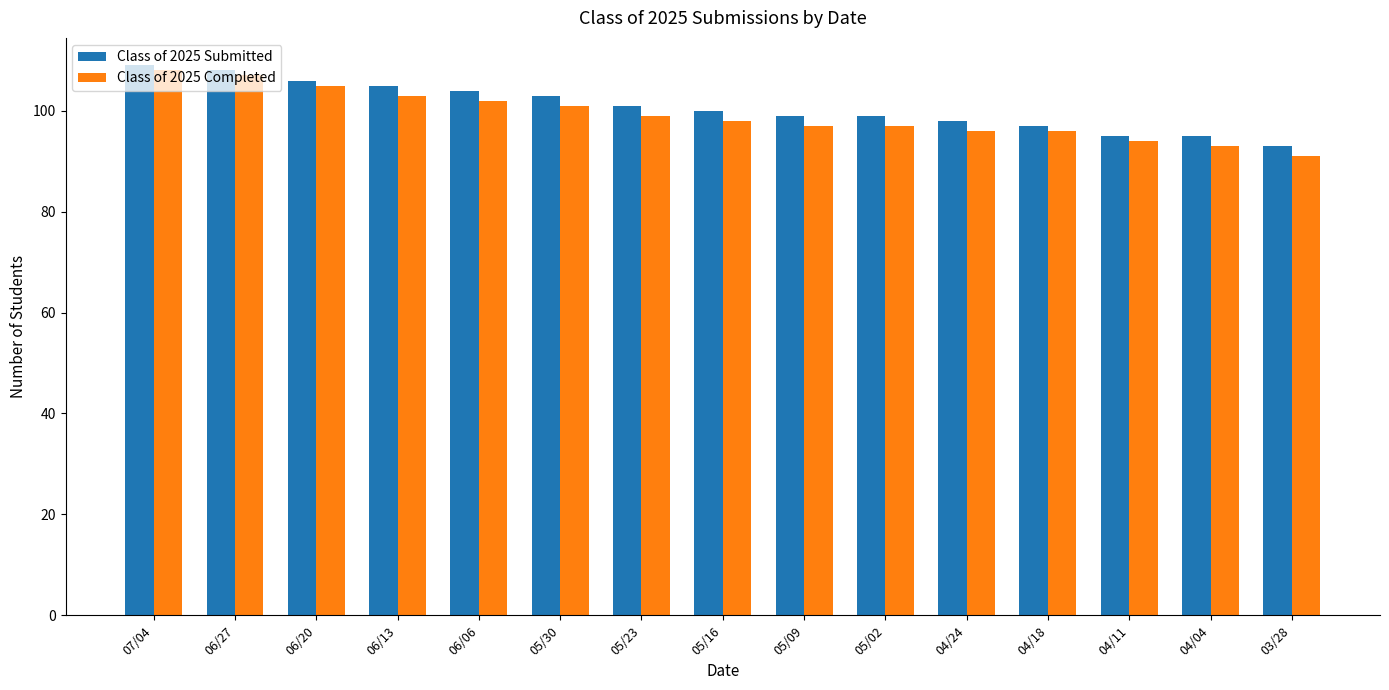

How many data points does each series have?

15